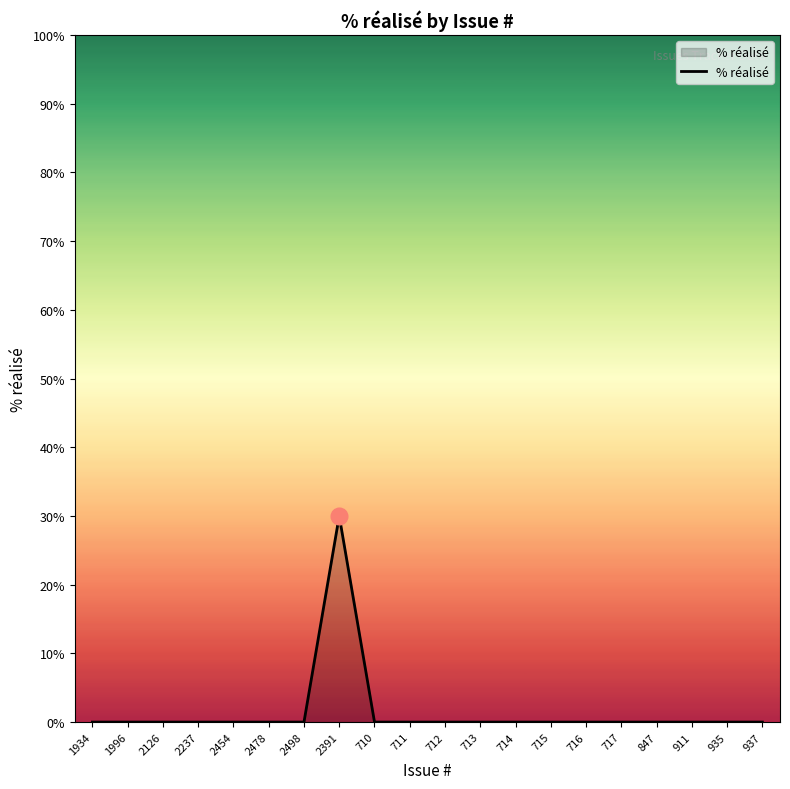

How many lines are shown in the chart?

1